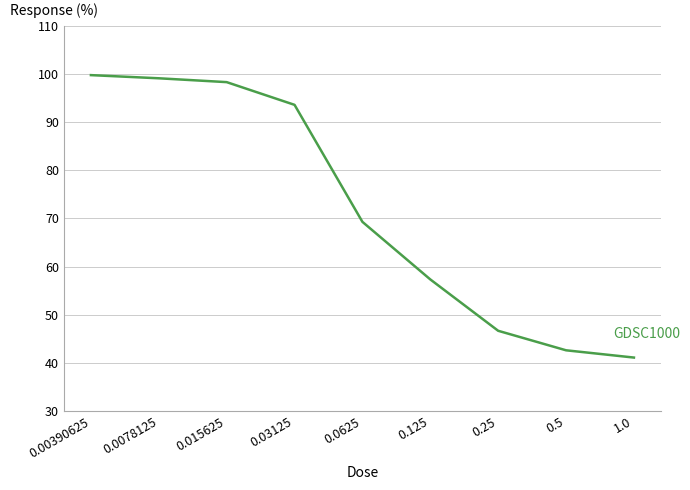

The value at 1.0 is 22.2. True or false?

False